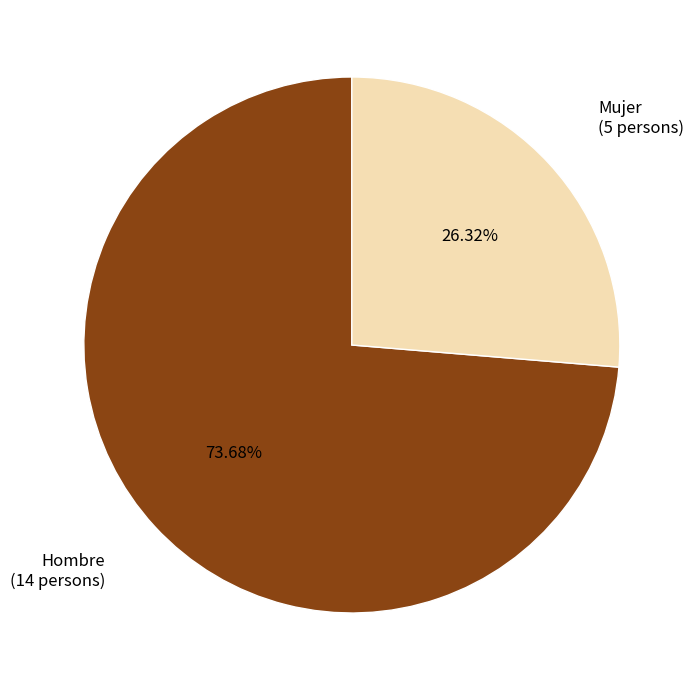

Is there a majority slice in this chart?

Yes